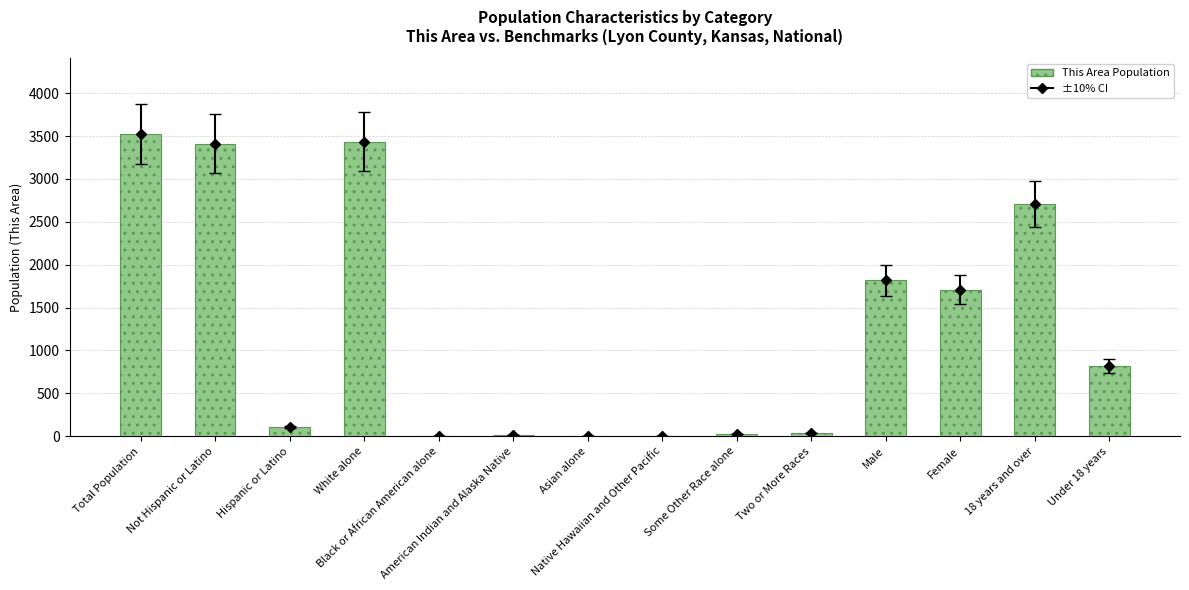

At which label is the value closest to 1762?

Female